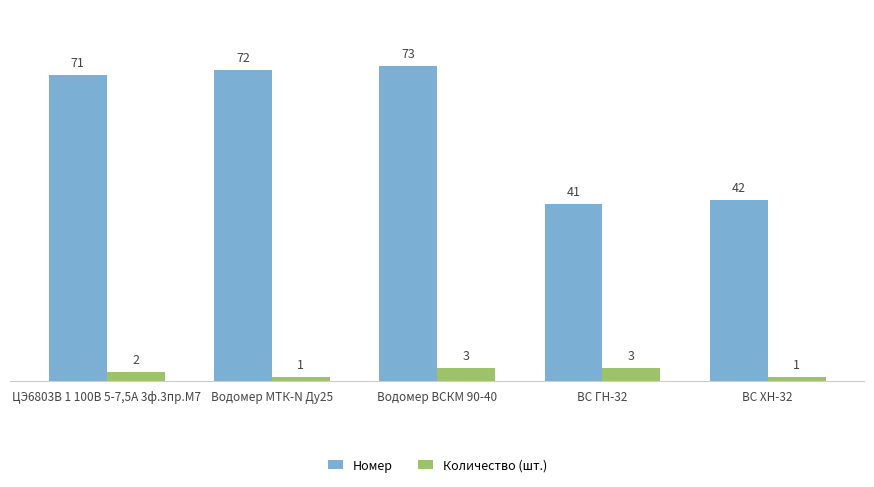

What position from the right is ЦЭ6803В 1 100В 5-7,5А 3ф.3пр.М7?

5